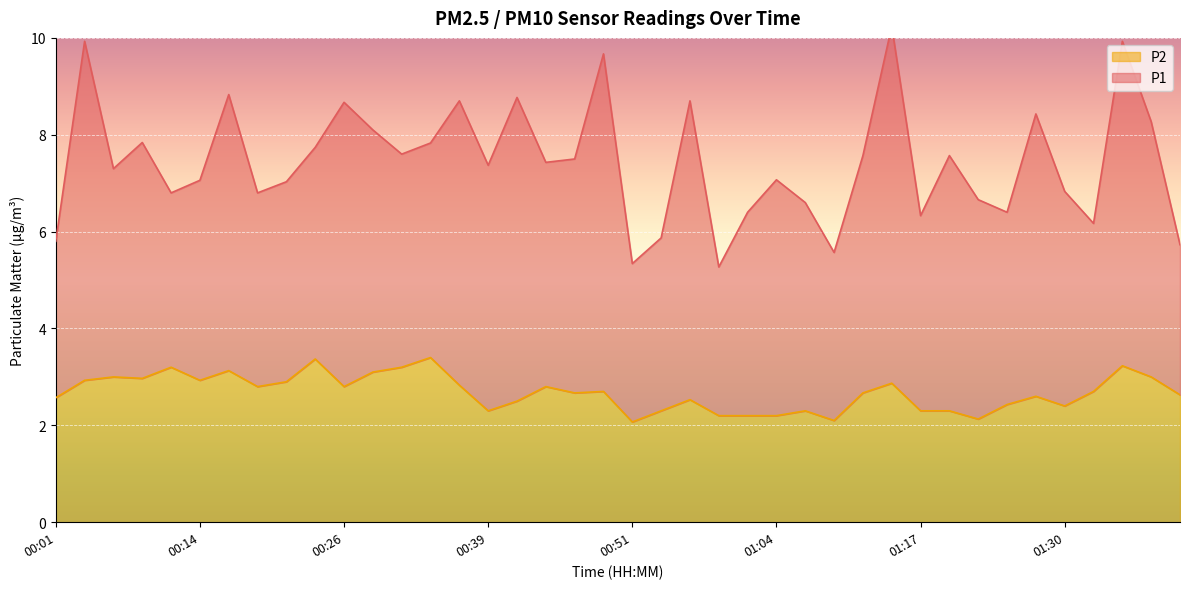

How many points are higher than both their immediate neighbors (excluding endpoints)?

12